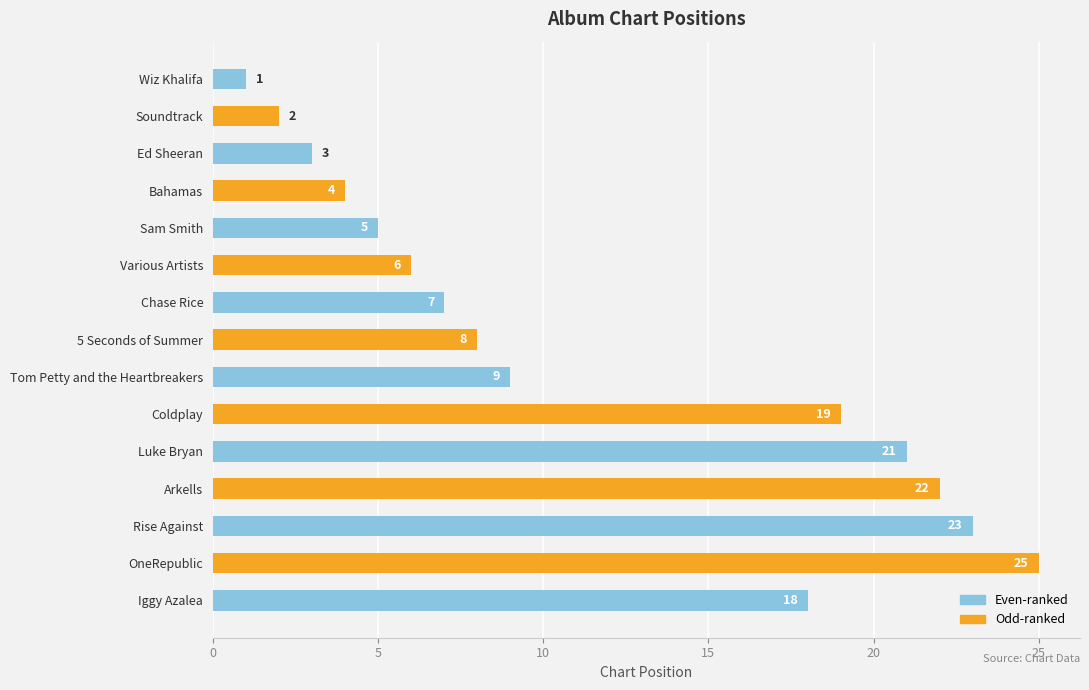

What is the smallest value displayed?

1